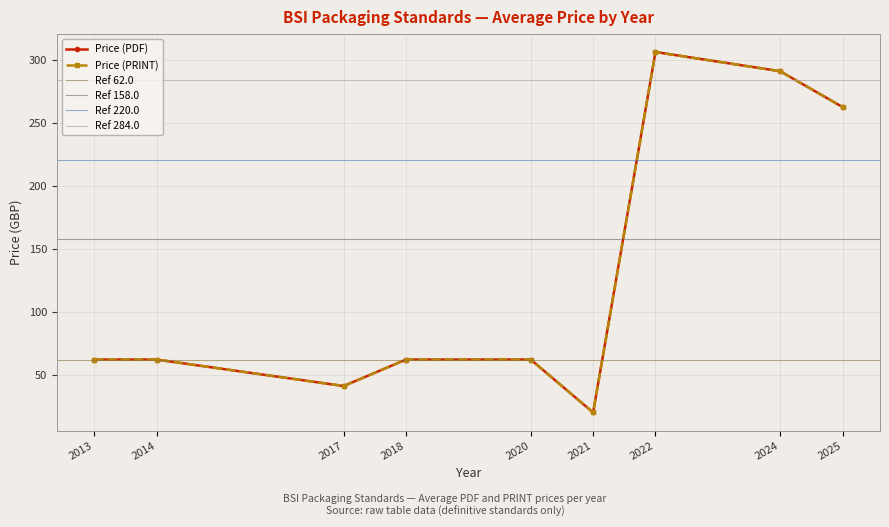

True or false: Price (PRINT) has more than 1 interior local peaks.

False